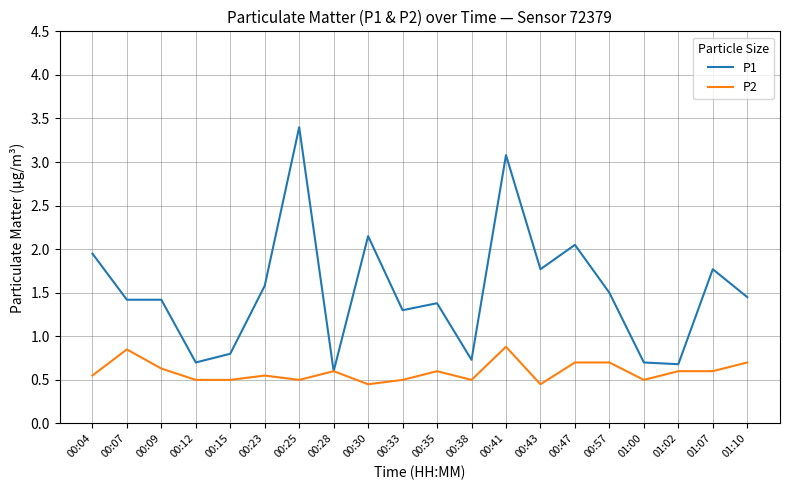

At how many categories does at least one series exceed 0?

20